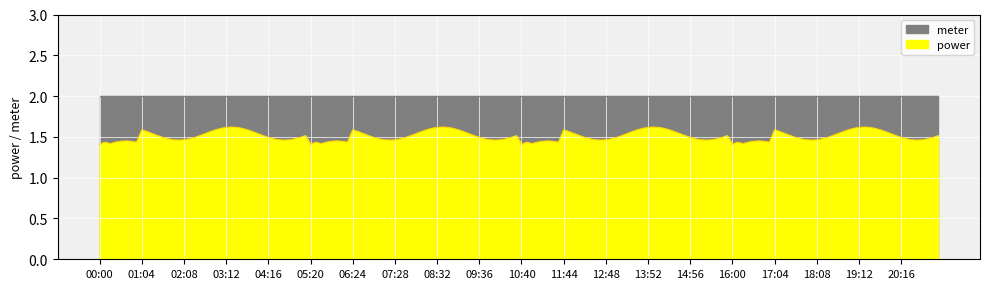

What are all the series names shown in the legend?

power, meter